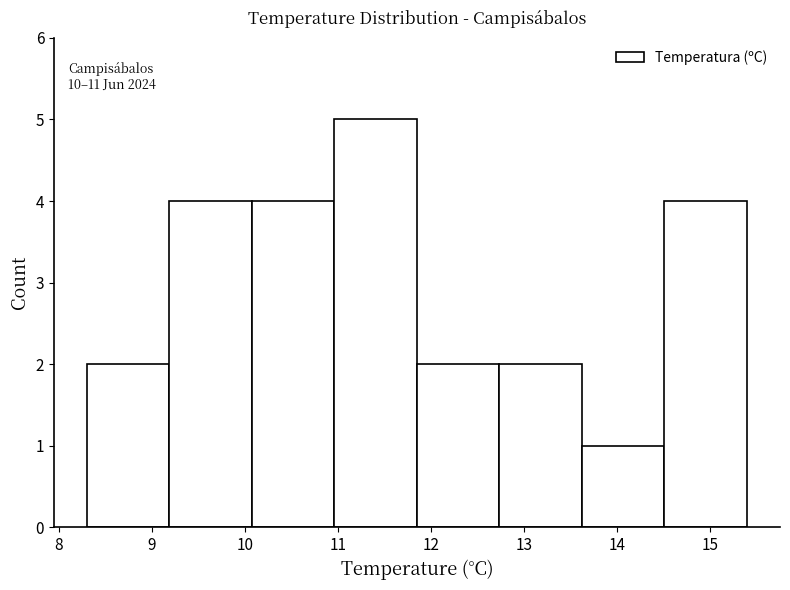

Which range on the x-axis has the tallest bar?

11.0 to 11.9